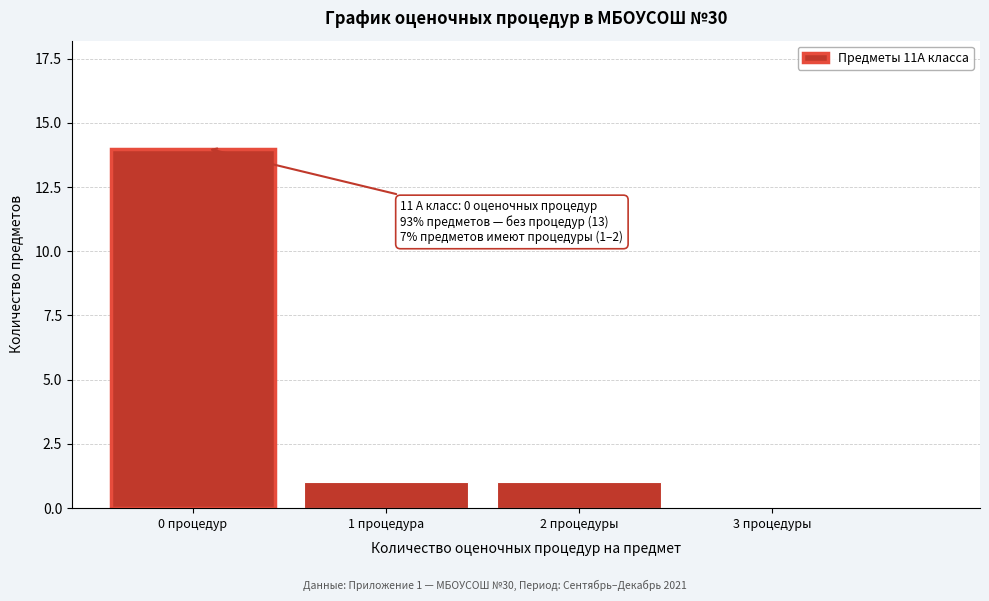

Reading right to left, transcribe all the data shown in this chart.

3 процедуры=0	2 процедуры=1	1 процедура=1	0 процедур=14